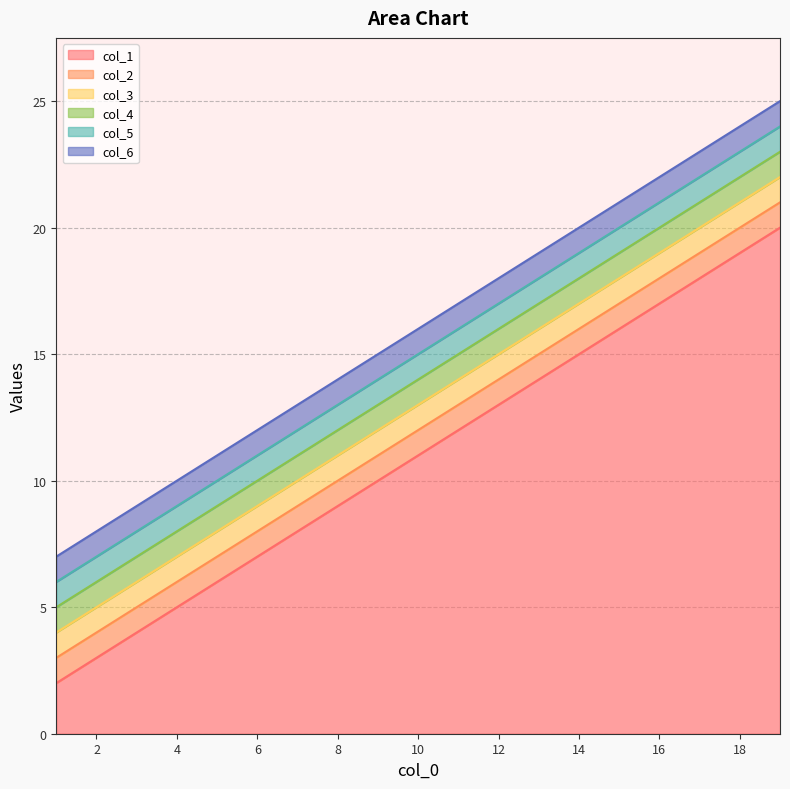

True or false: col_3 and col_1 cross at least once.

False